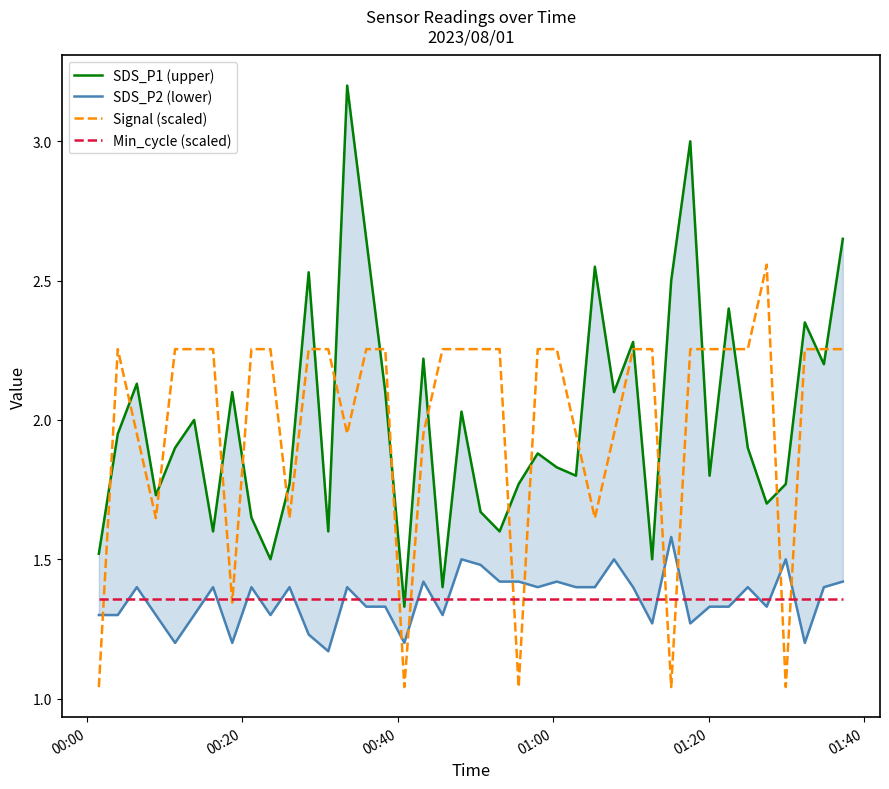

List the series in order of their peak value, lowest first.

Min_cycle (scaled), SDS_P2 (lower), Signal (scaled), SDS_P1 (upper)